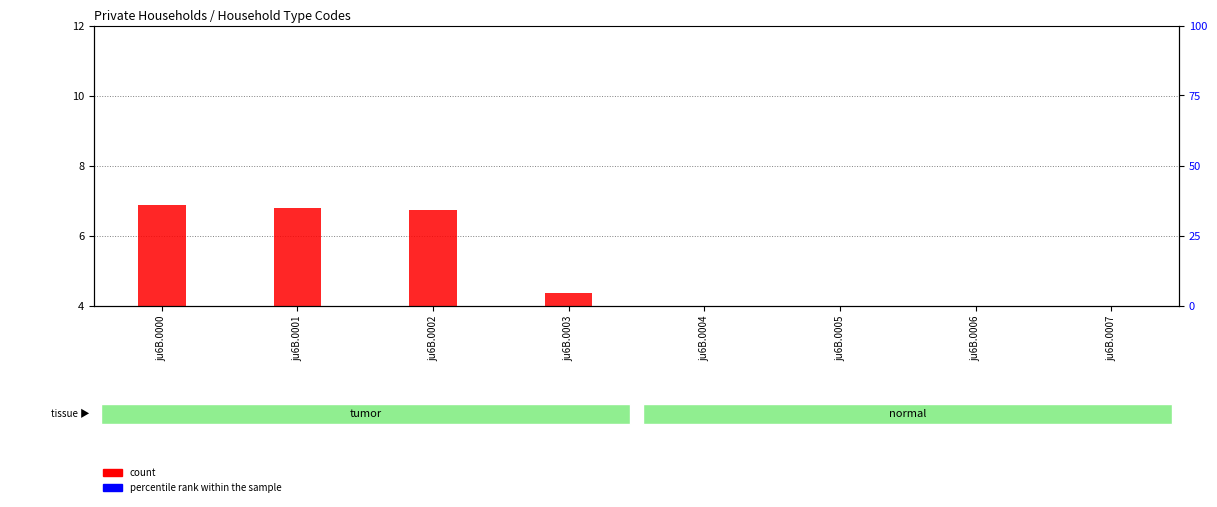

Which series has the widest spread of values?

count